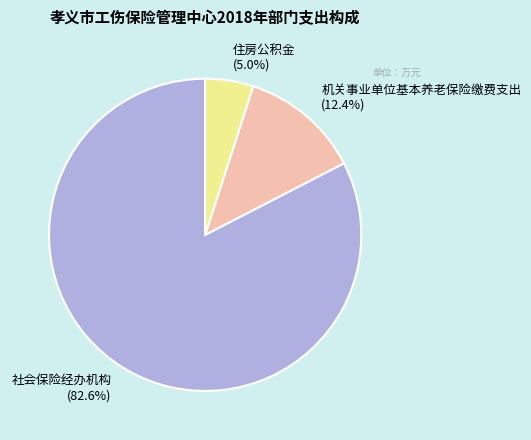

To the nearest percent, what is the difference between the 机关事业单位基本养老保险缴费支出 and 住房公积金 slice percentages?

7%